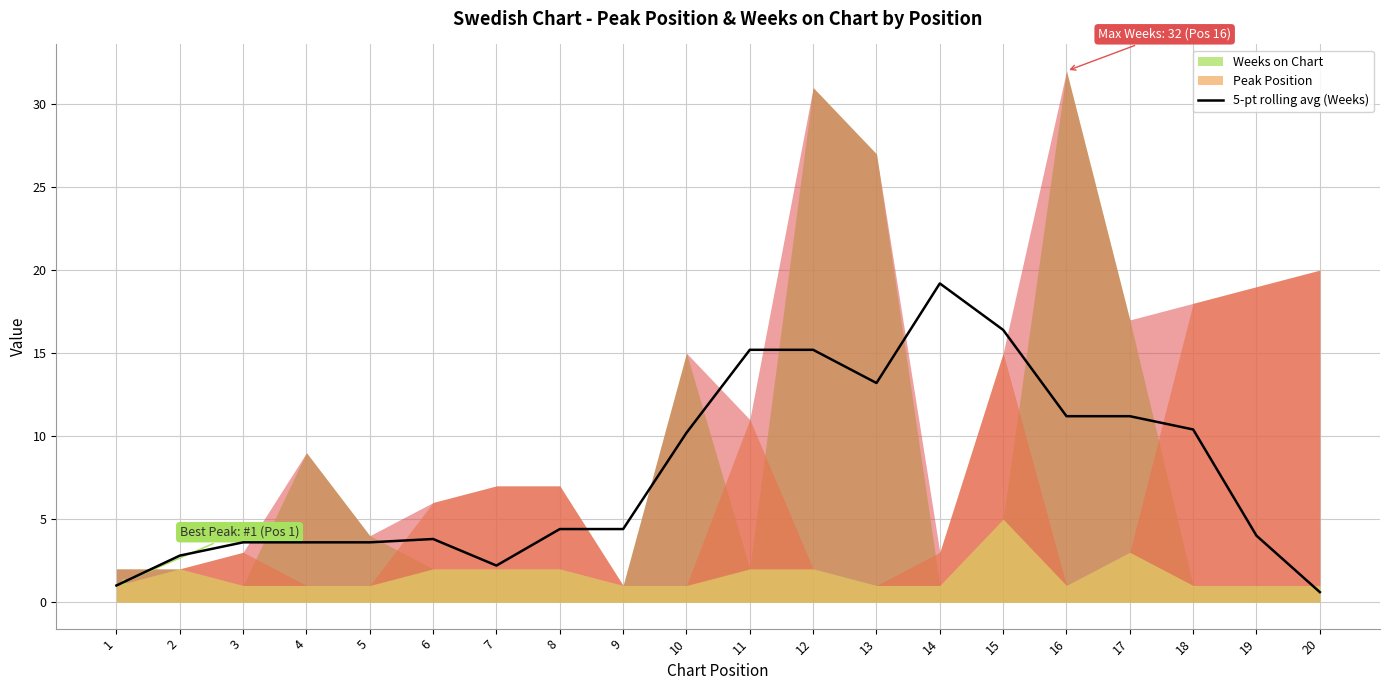

True or false: the data shows 3.8 at 6.

True